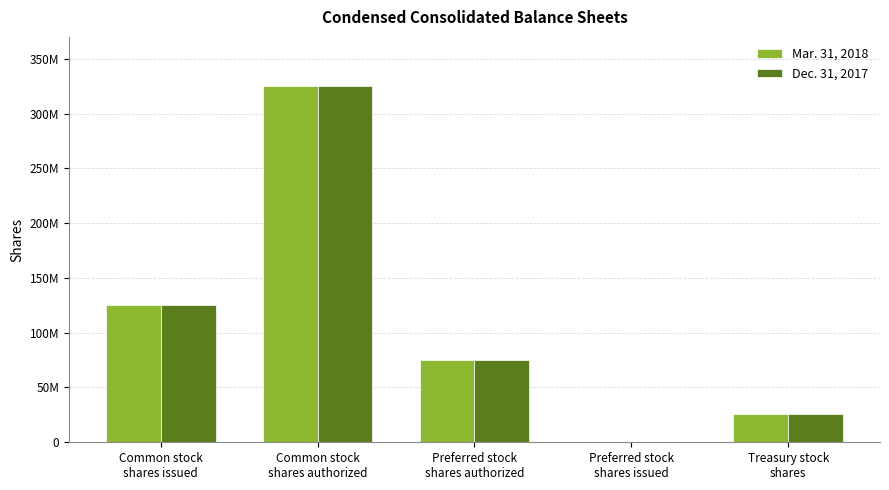

What are all the series names shown in the legend?

Mar. 31, 2018, Dec. 31, 2017